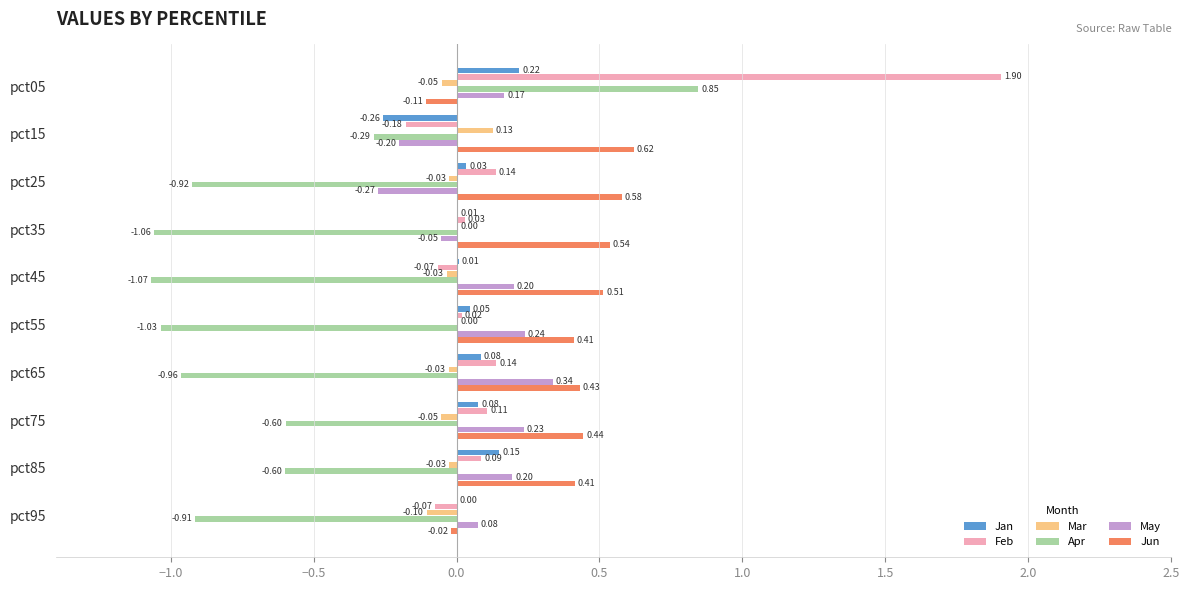

How many categories are shown in the chart?

10